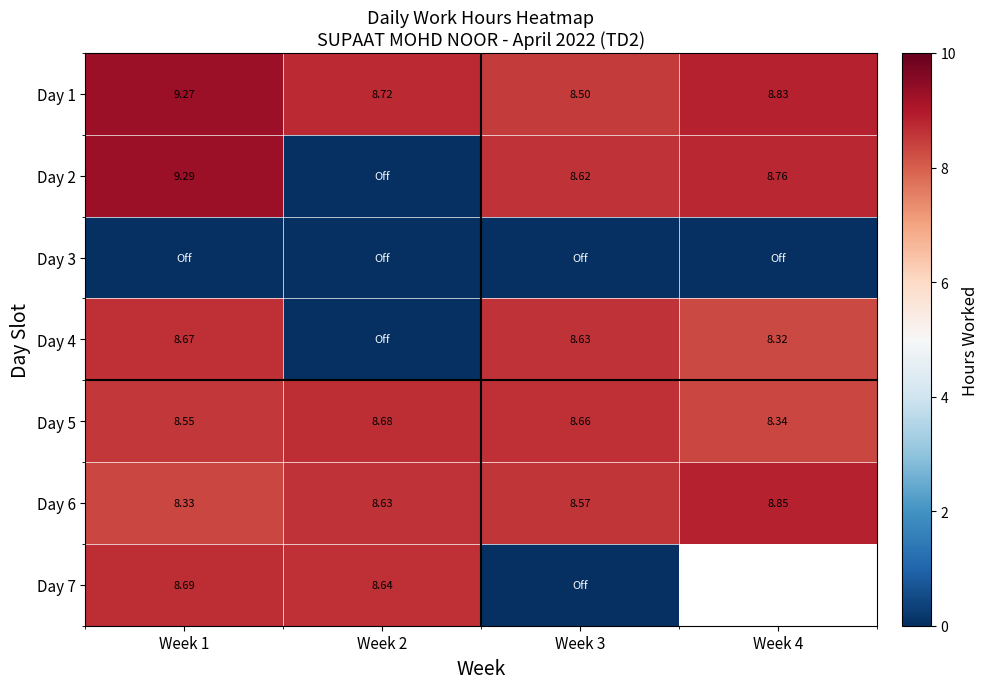

List the labels in order of Day 4 value, smallest first.

Week 2, Week 4, Week 3, Week 1